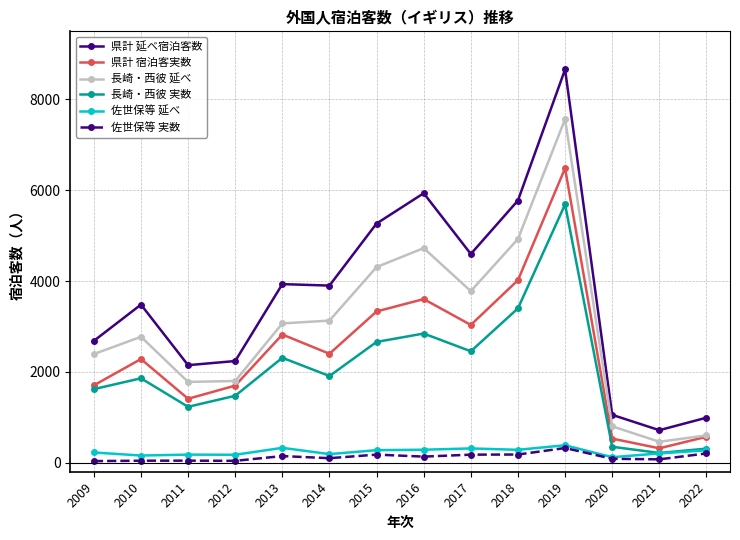

At which category does 長崎・西彼 実数 reach its first local valley?

2011